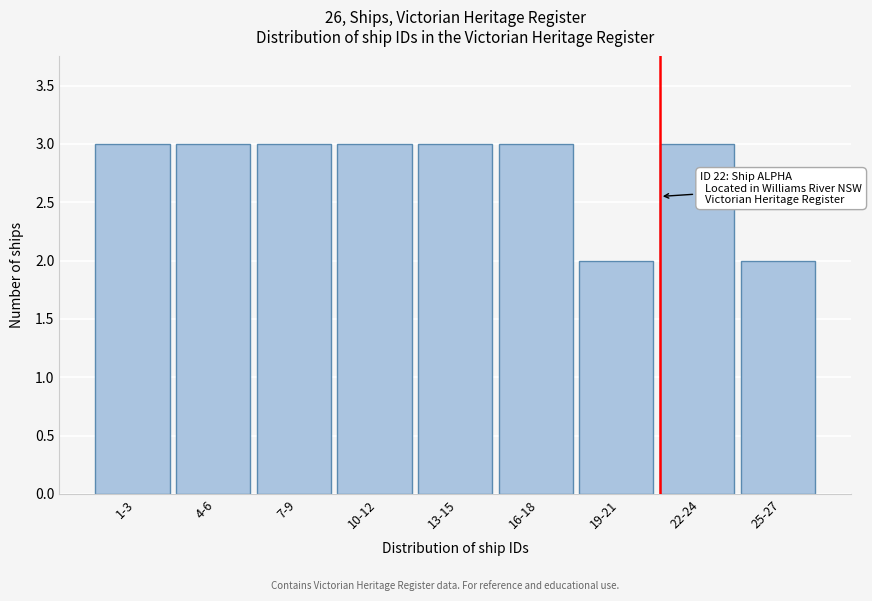

Reading left to right, extract all data points from this chart.

3	3	3	3	3	3	2	3	2